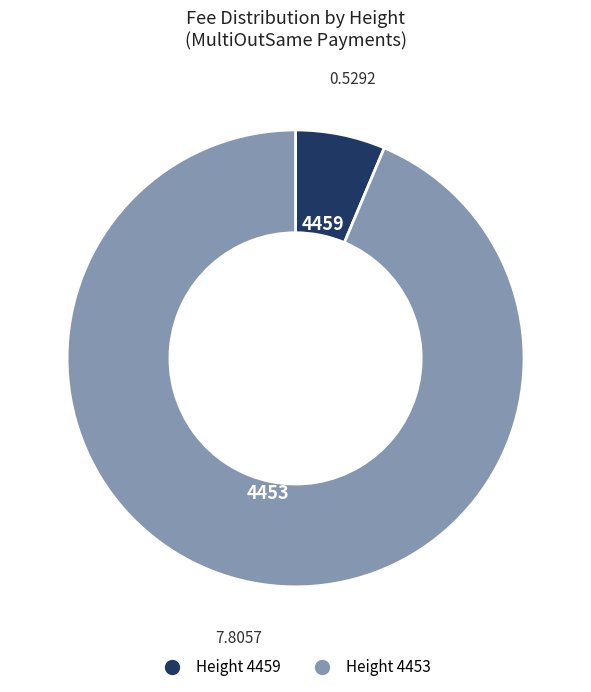

Is there a majority slice in this chart?

Yes